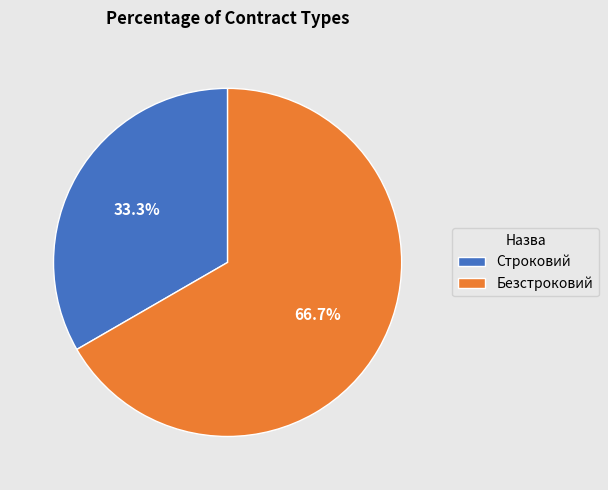

Is there any slice that represents more than half of the pie?

Yes